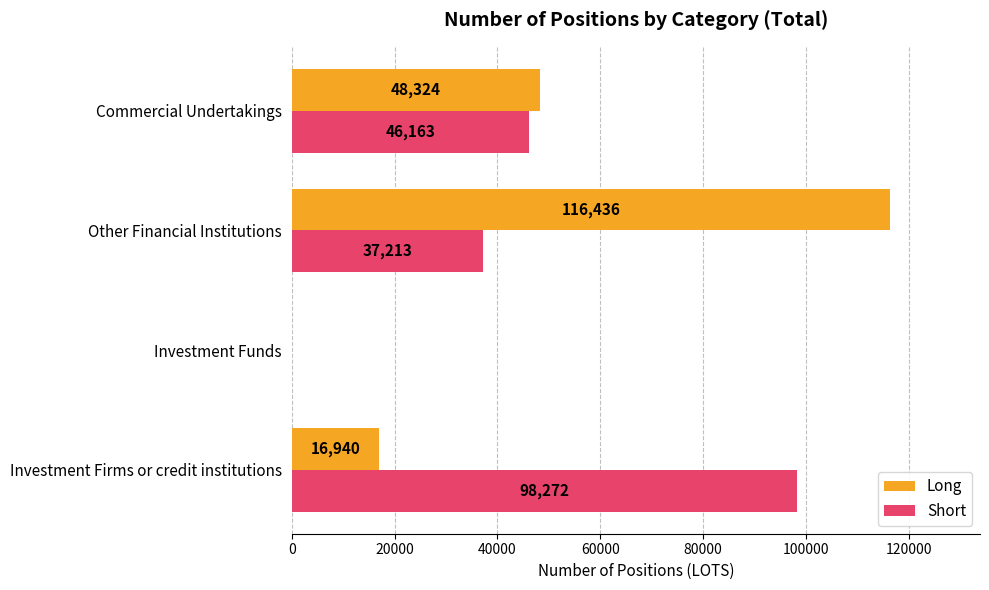

What is the sum of the Long values at Investment Firms or credit institutions and Other Financial Institutions?

133376